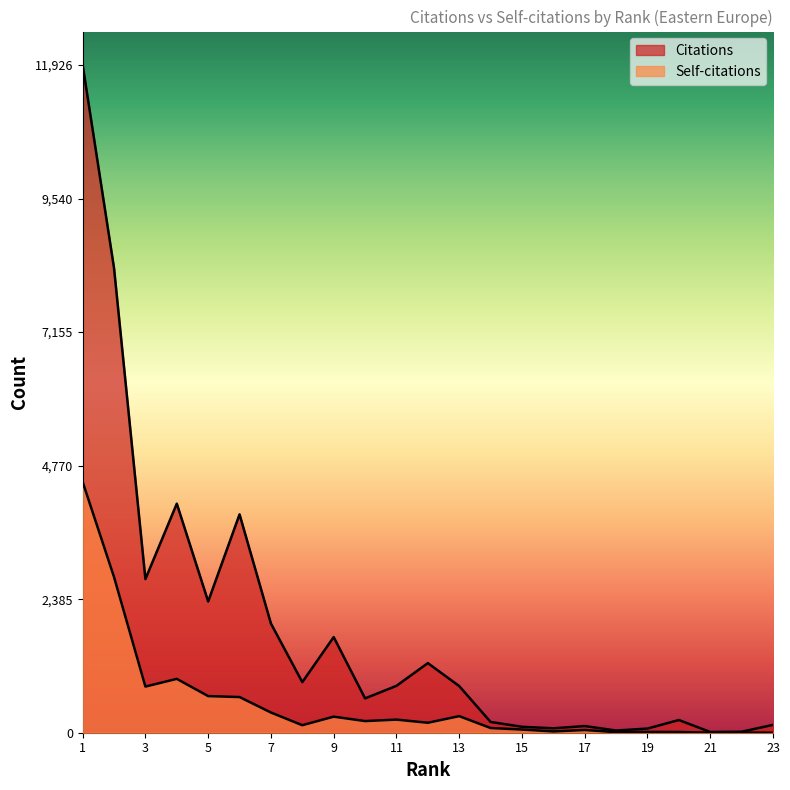

What is the highest value of the Citations series?

11926